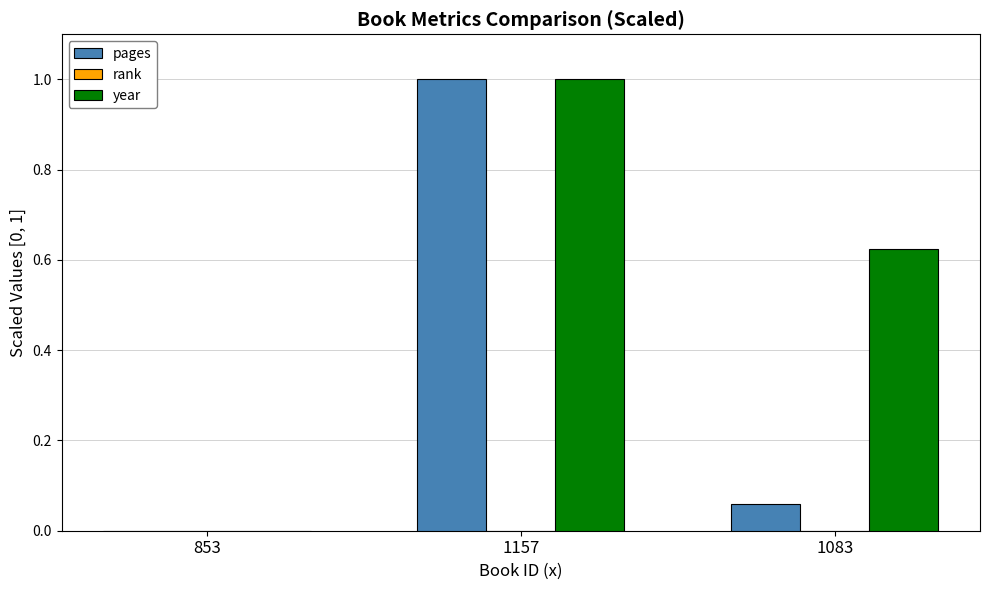

True or false: year has a value of 0.0 at 853.

True